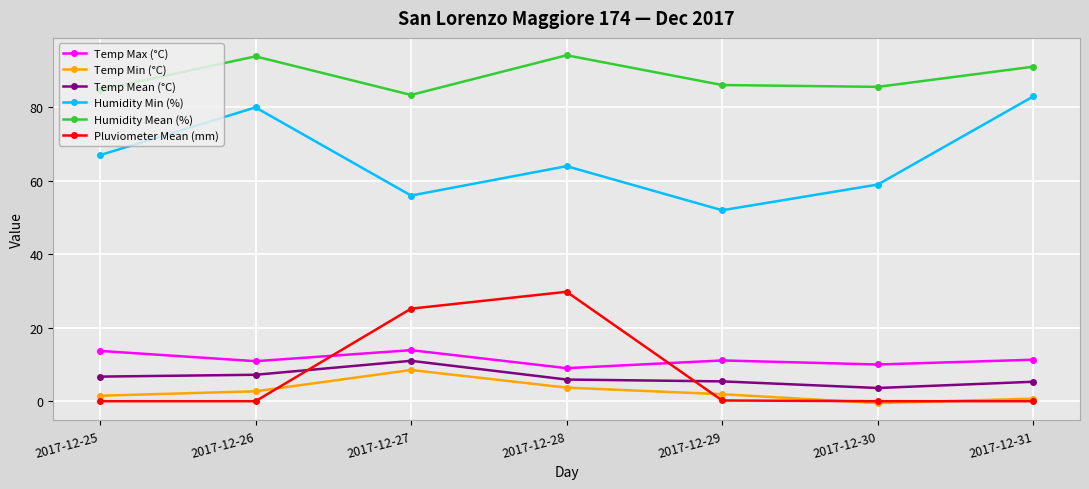

What is the highest value of the Temp Max (°C) series?

13.9